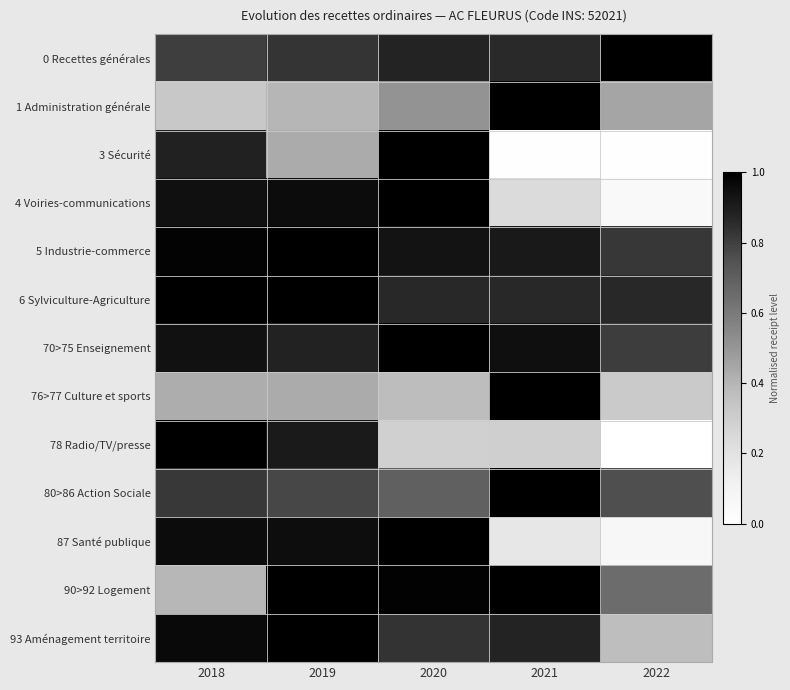

Reading right to left, list all the values displayed in this chart.

0 Recettes générales: 2022=1.0	2021=0.9	2020=0.9	2019=0.8	2018=0.8
1 Administration générale: 2022=0.5	2021=1.0	2020=0.5	2019=0.4	2018=0.3
3 Sécurité: 2022=0.0	2021=0.0	2020=1.0	2019=0.4	2018=0.9
4 Voiries-communications: 2022=0.0	2021=0.2	2020=1.0	2019=1.0	2018=0.9
5 Industrie-commerce: 2022=0.8	2021=0.9	2020=0.9	2019=1.0	2018=1.0
6 Sylviculture-Agriculture: 2022=0.9	2021=0.9	2020=0.9	2019=1.0	2018=1.0
70>75 Enseignement: 2022=0.8	2021=0.9	2020=1.0	2019=0.9	2018=0.9
76>77 Culture et sports: 2022=0.3	2021=1.0	2020=0.4	2019=0.4	2018=0.4
78 Radio/TV/presse: 2022=0.0	2021=0.3	2020=0.3	2019=0.9	2018=1.0
80>86 Action Sociale: 2022=0.8	2021=1.0	2020=0.7	2019=0.8	2018=0.8
87 Santé publique: 2022=0.1	2021=0.2	2020=1.0	2019=1.0	2018=1.0
90>92 Logement: 2022=0.7	2021=1.0	2020=1.0	2019=1.0	2018=0.4
93 Aménagement territoire: 2022=0.4	2021=0.9	2020=0.8	2019=1.0	2018=1.0